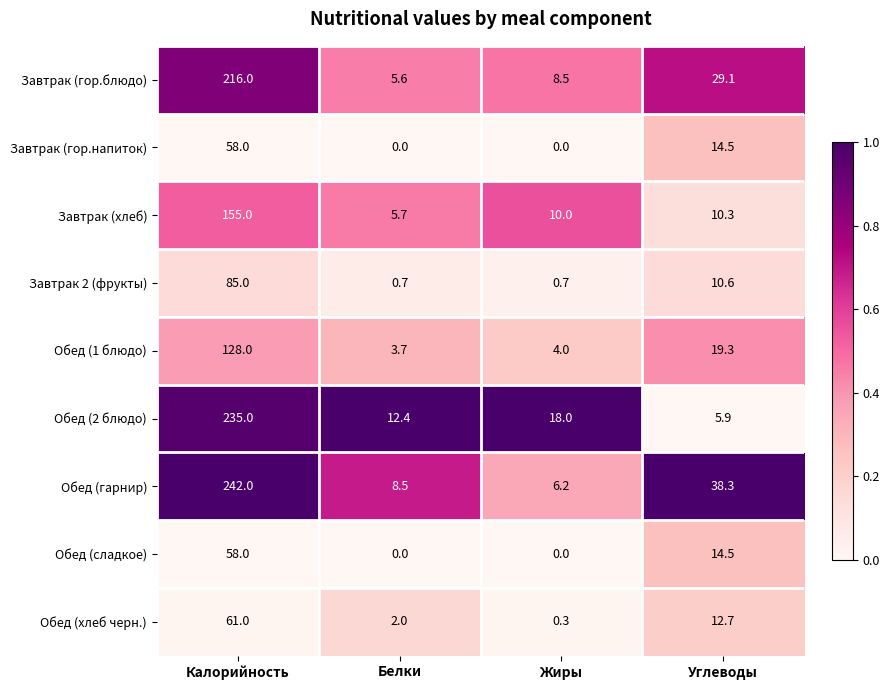

Is the value of Обед (хлеб черн.) at Белки greater than the value of Обед (1 блюдо) at Калорийность?

No